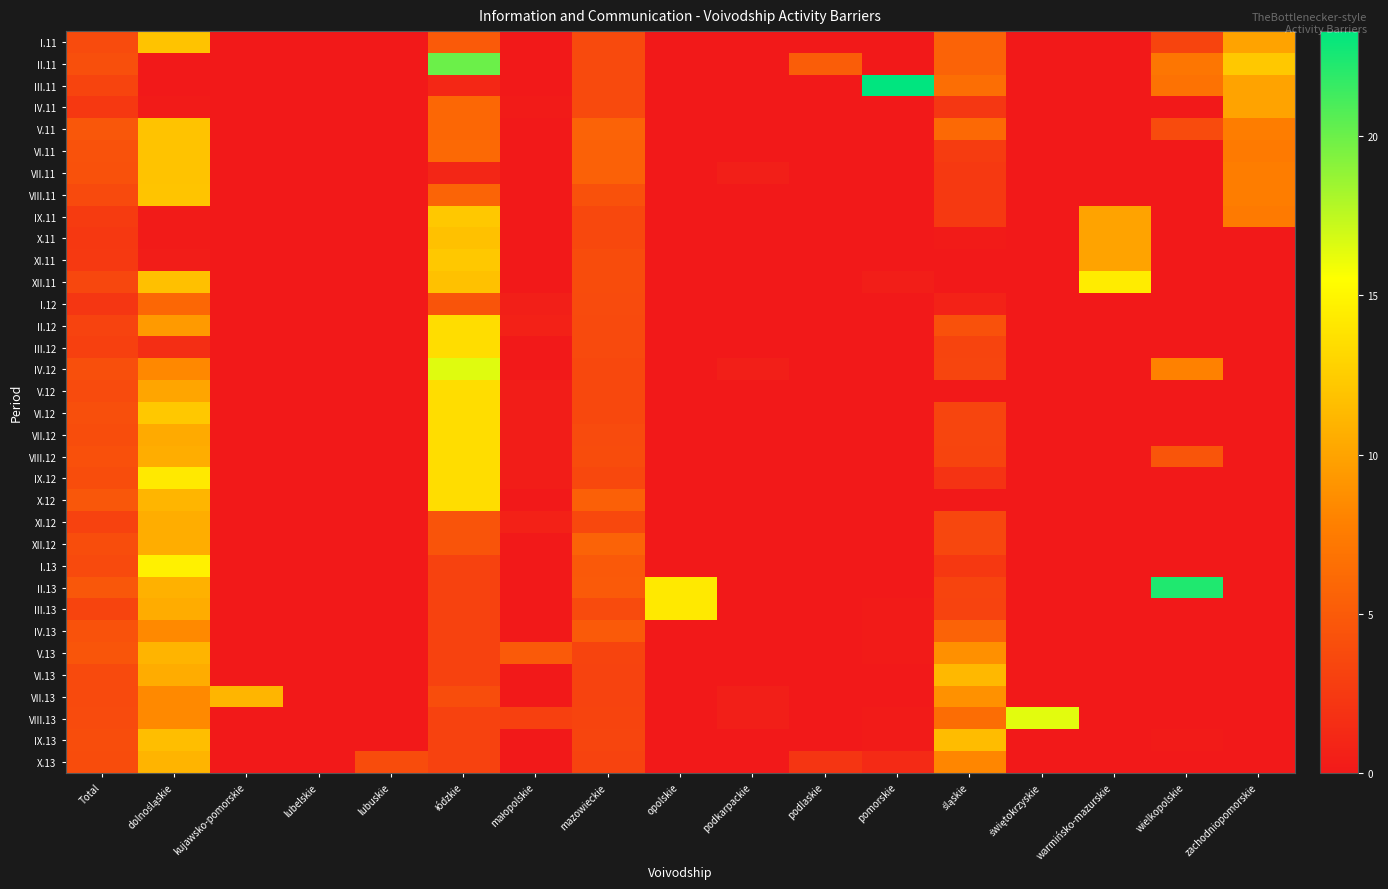

How many series are shown in this chart?

34